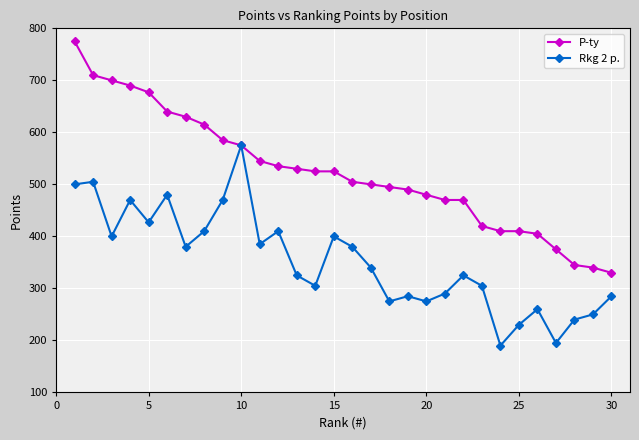

What is the greatest value displayed?

775